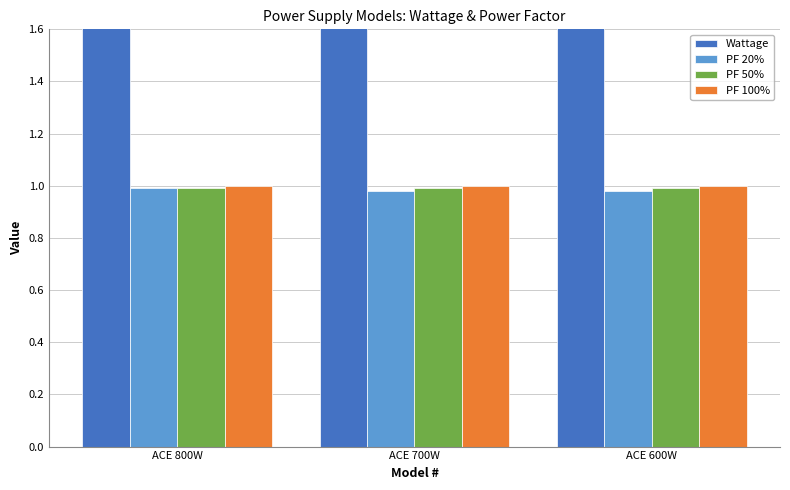

The PF 20% series shows 0.4 at ACE 700W. True or false?

False